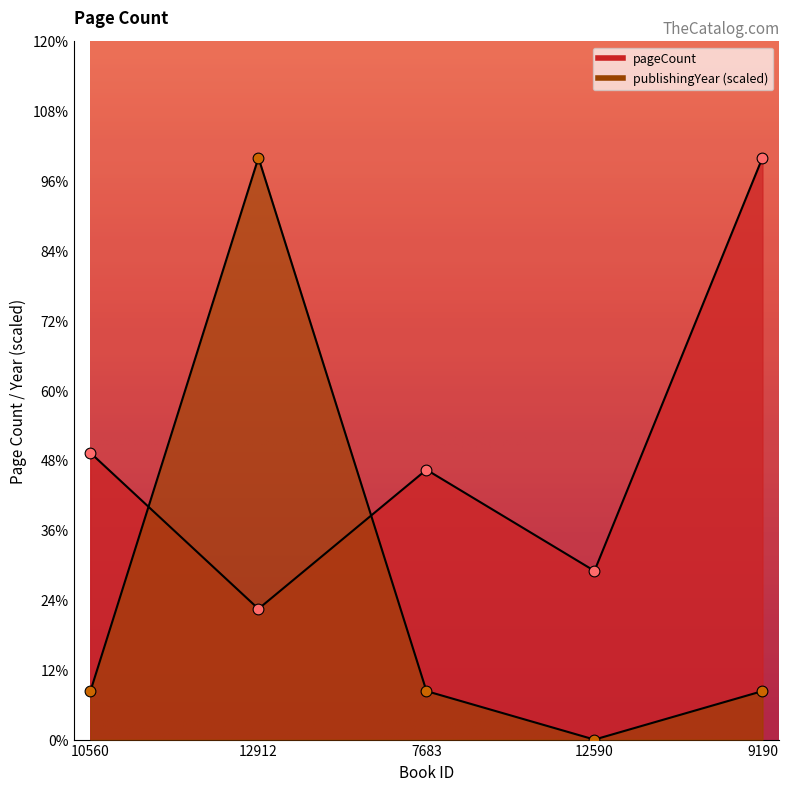

Which series reaches the maximum Y coordinate?

pageCount